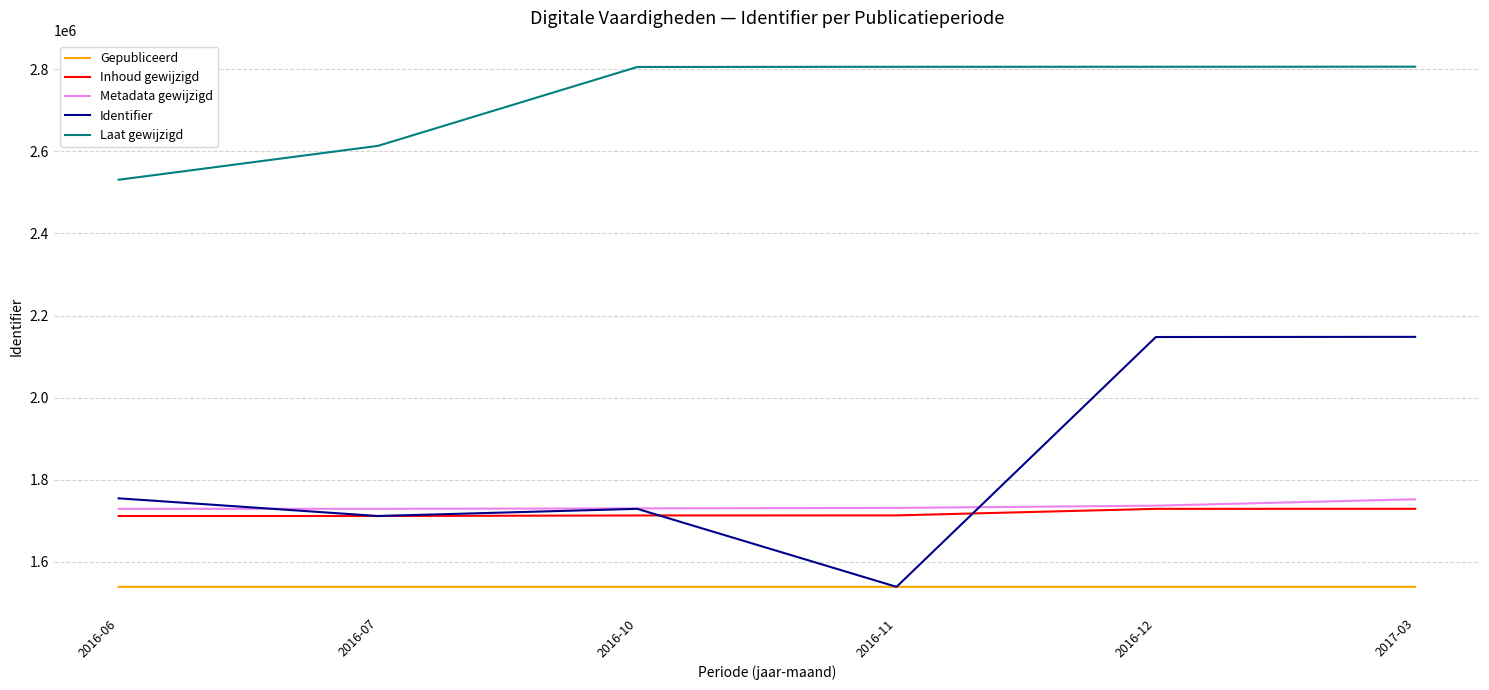

How many lines are shown in the chart?

5